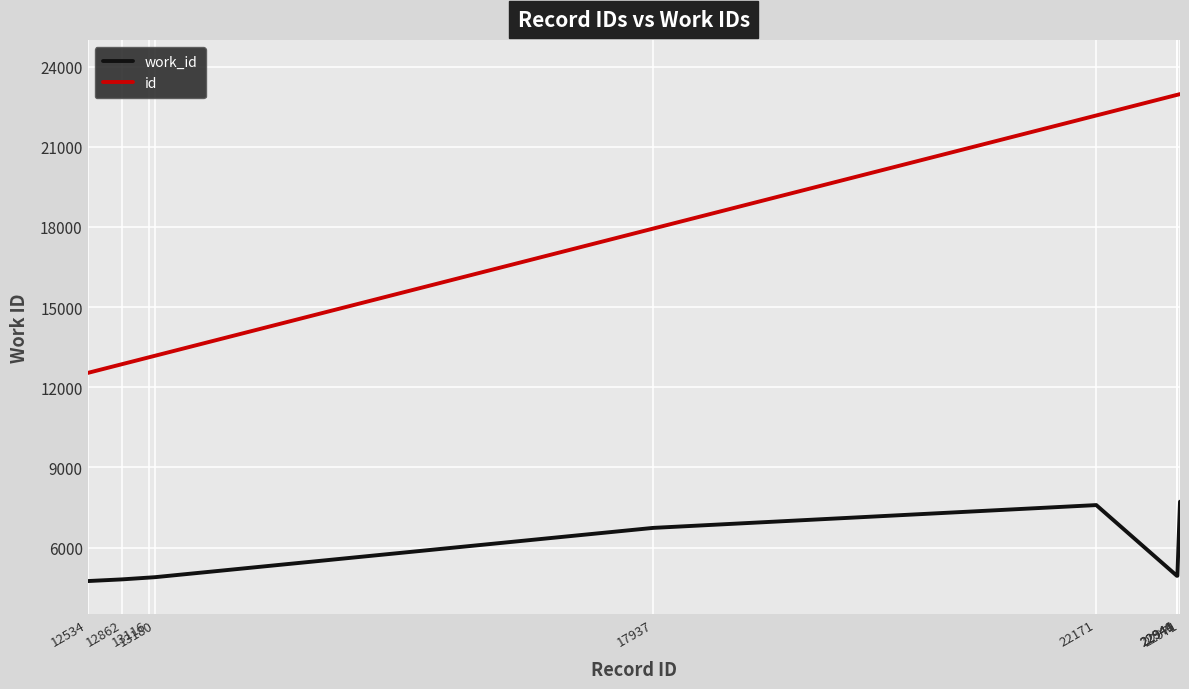

Which series has the largest range (max minus min)?

id